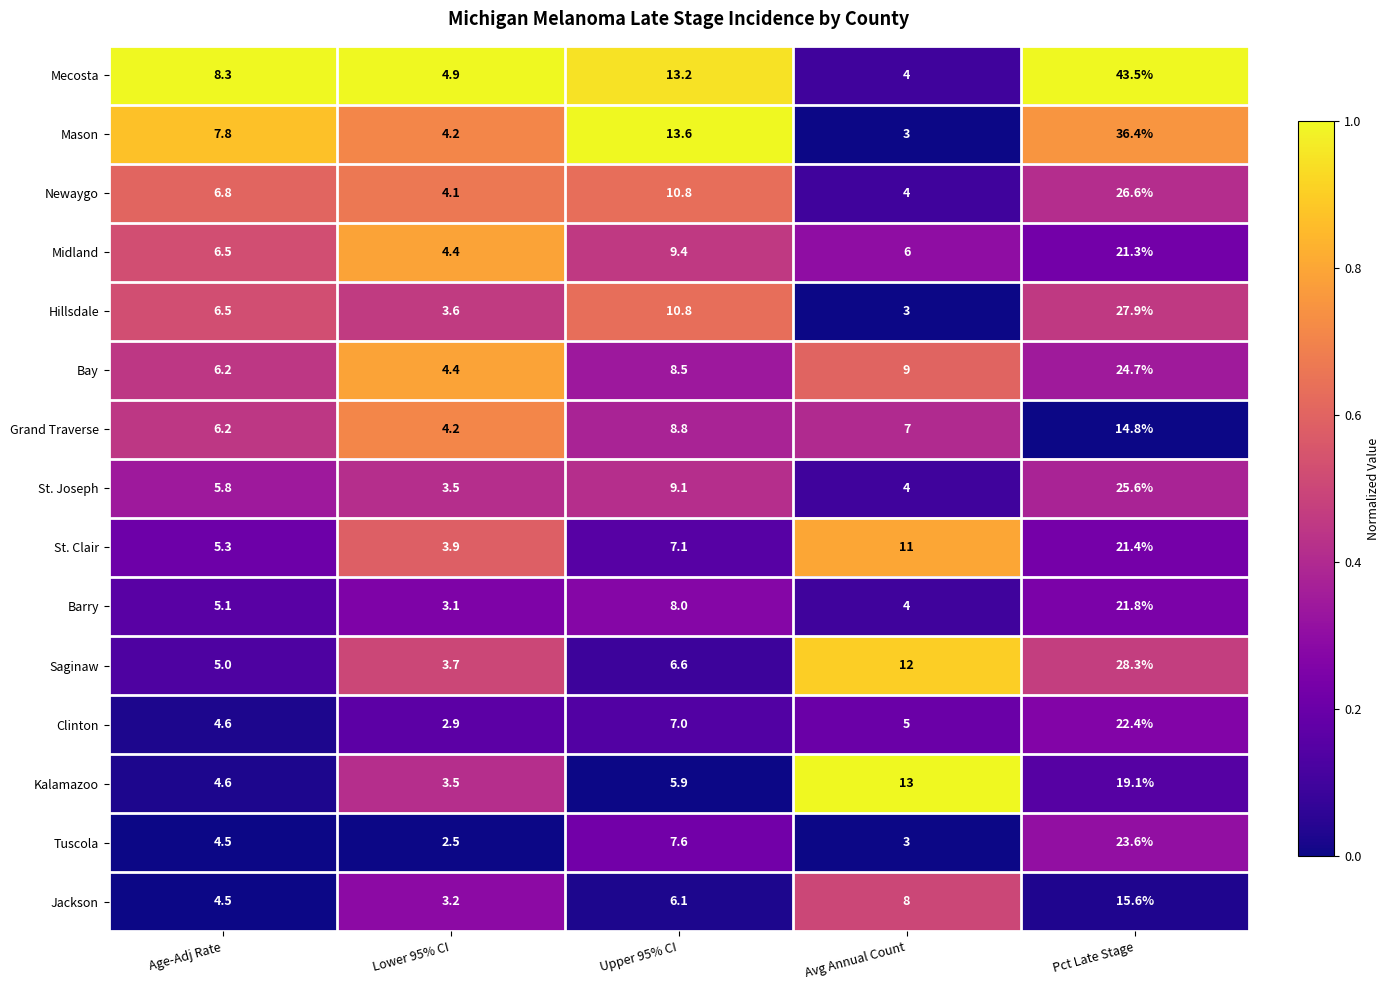

Which series has the largest total across all categories?

Mecosta